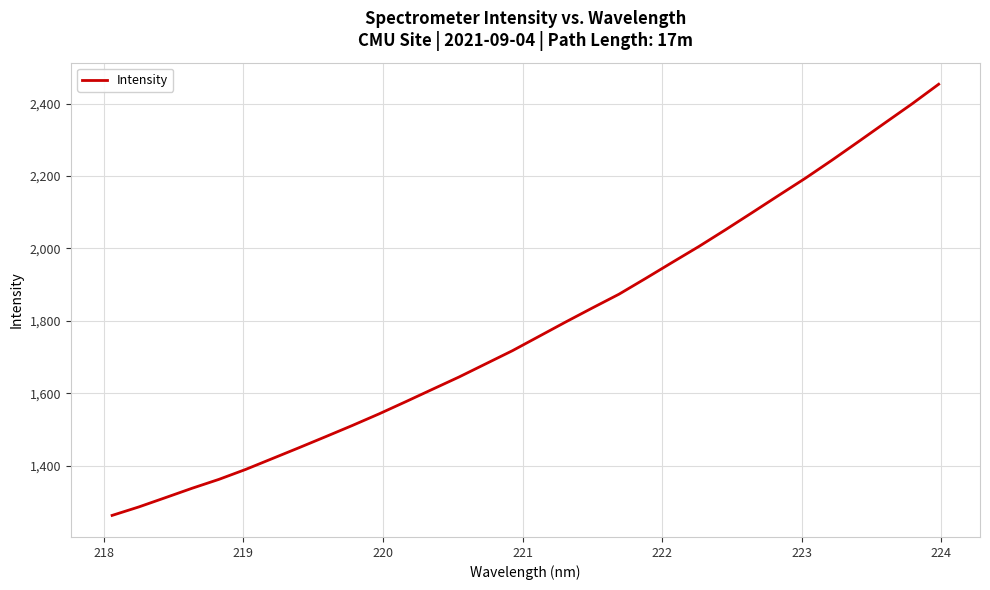

What is the maximum value shown in the chart?

2453.6